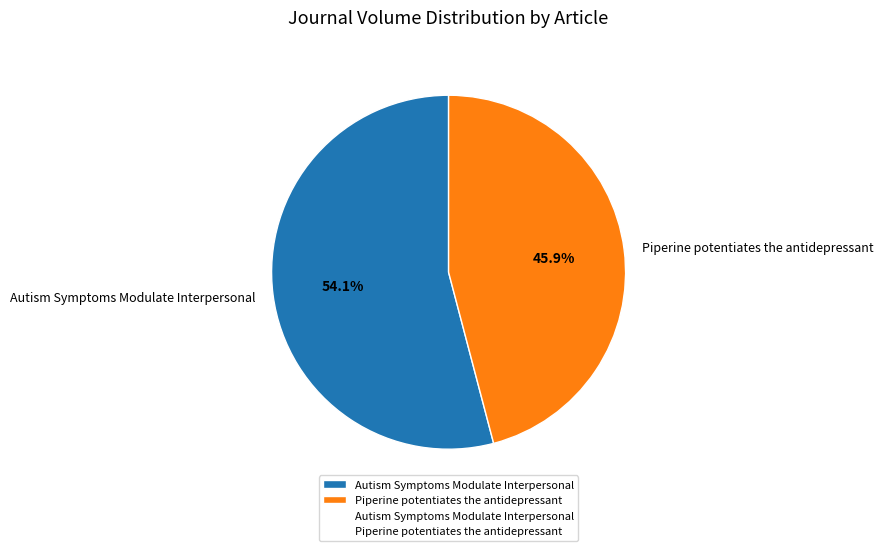

Which has a higher value, Autism Symptoms Modulate Interpersonal or Piperine potentiates the antidepressant?

Autism Symptoms Modulate Interpersonal